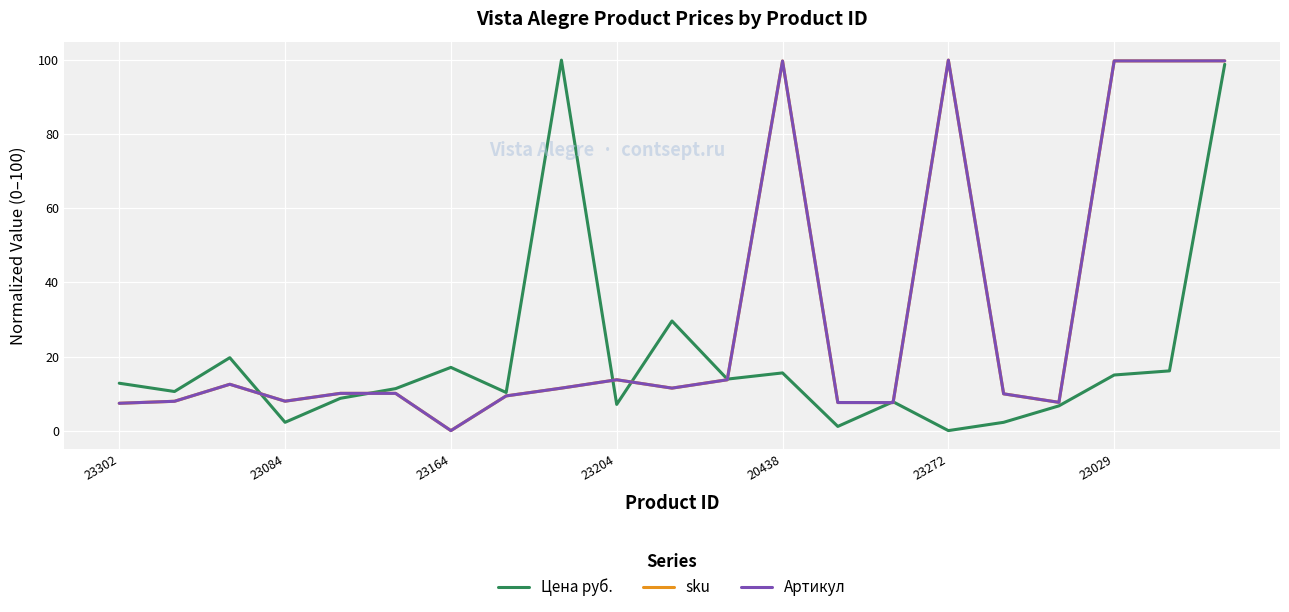

Which category has the highest value across all series?

8